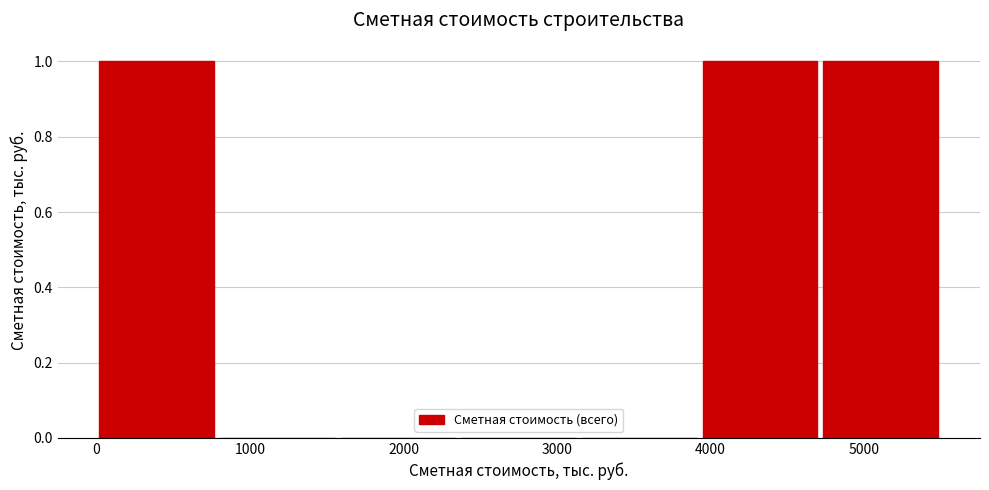

Reading left to right, list every bar in this chart as the range it spans on the x-axis followed by its height. Neither the bar edges nor the heights are printed on the chart, so give them approximately, as read against the axes.

0 to 800: 1
800 to 1600: 0
1600 to 2400: 0
2400 to 3100: 0
3100 to 3900: 0
3900 to 4700: 1
4700 to 5500: 1